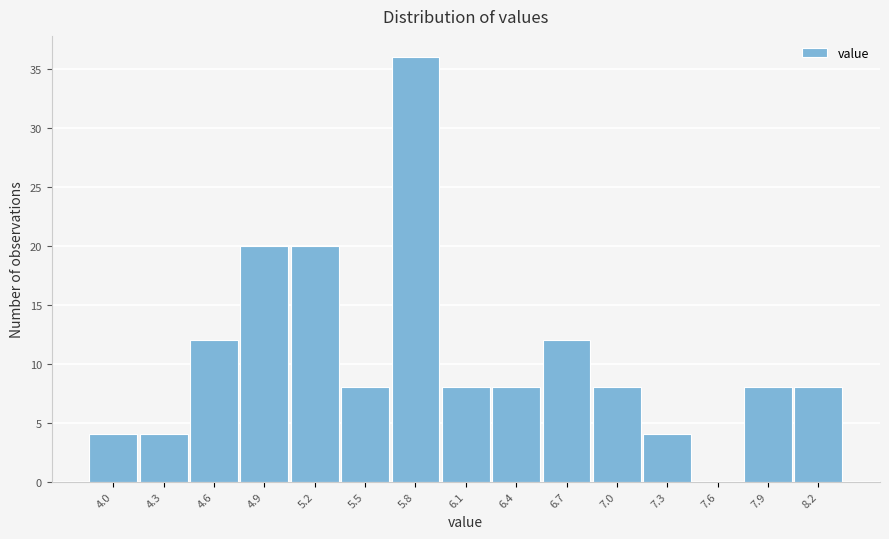

Reading left to right, transcribe all the data shown in this chart.

4.0=4	4.3=4	4.6=12	4.9=20	5.2=20	5.5=8	5.8=36	6.1=8	6.4=8	6.7=12	7.0=8	7.3=4	7.6=0	7.9=8	8.2=8